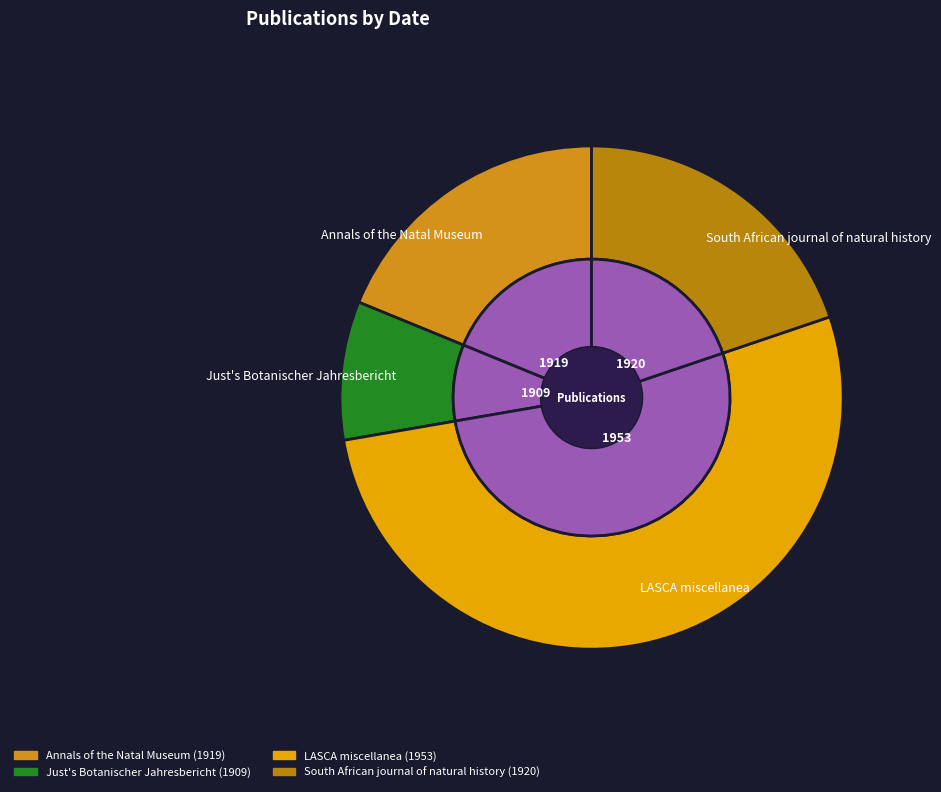

Rank the categories by value from highest to lowest.

LASCA miscellanea, South African journal of natural history, Annals of the Natal Museum, Just's Botanischer Jahresbericht